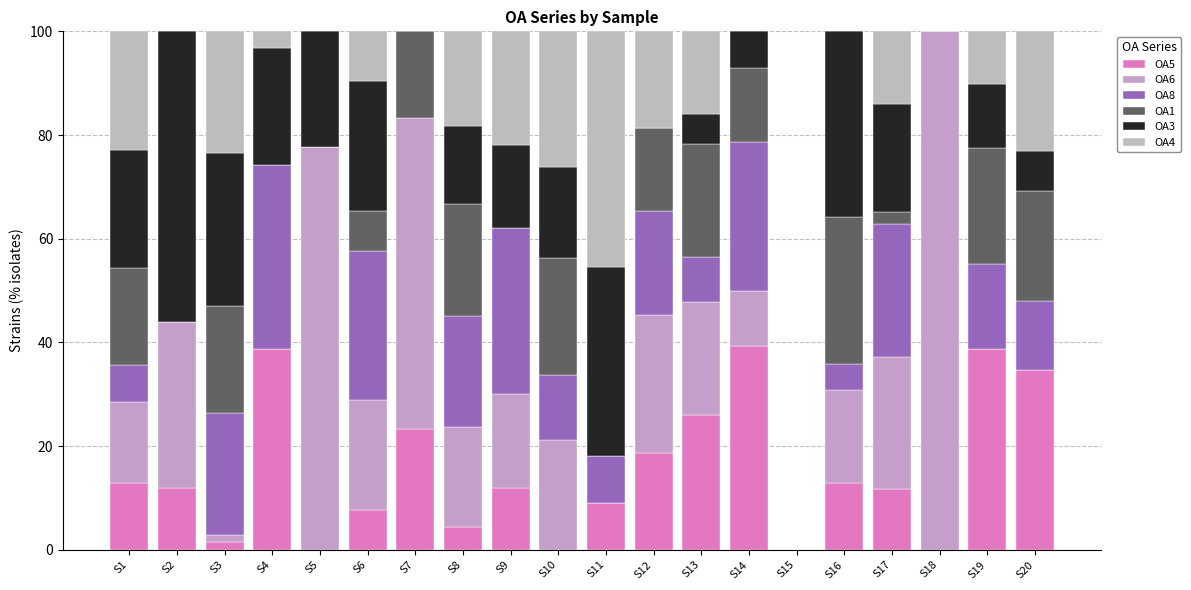

What is the difference between the OA5 values at S7 and S14?

16.0